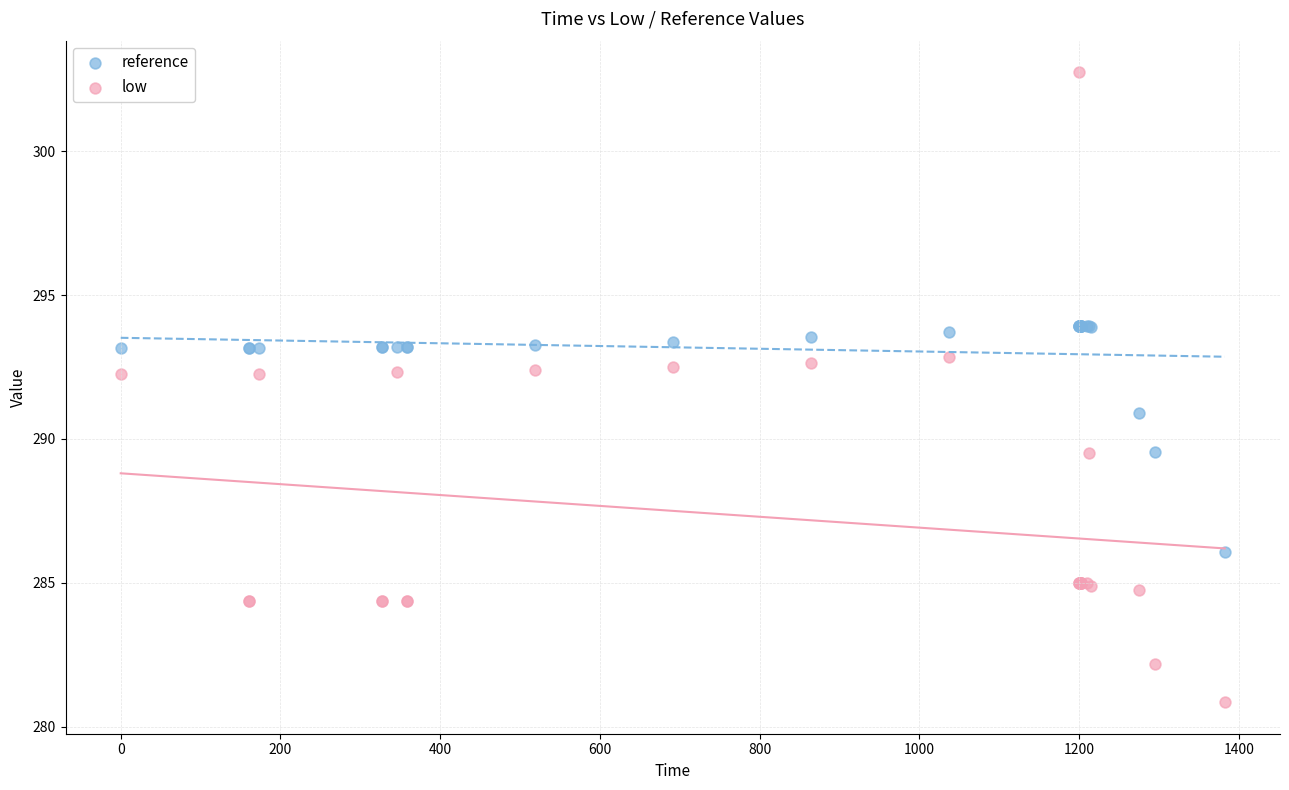

Which series reaches the minimum Y coordinate?

low